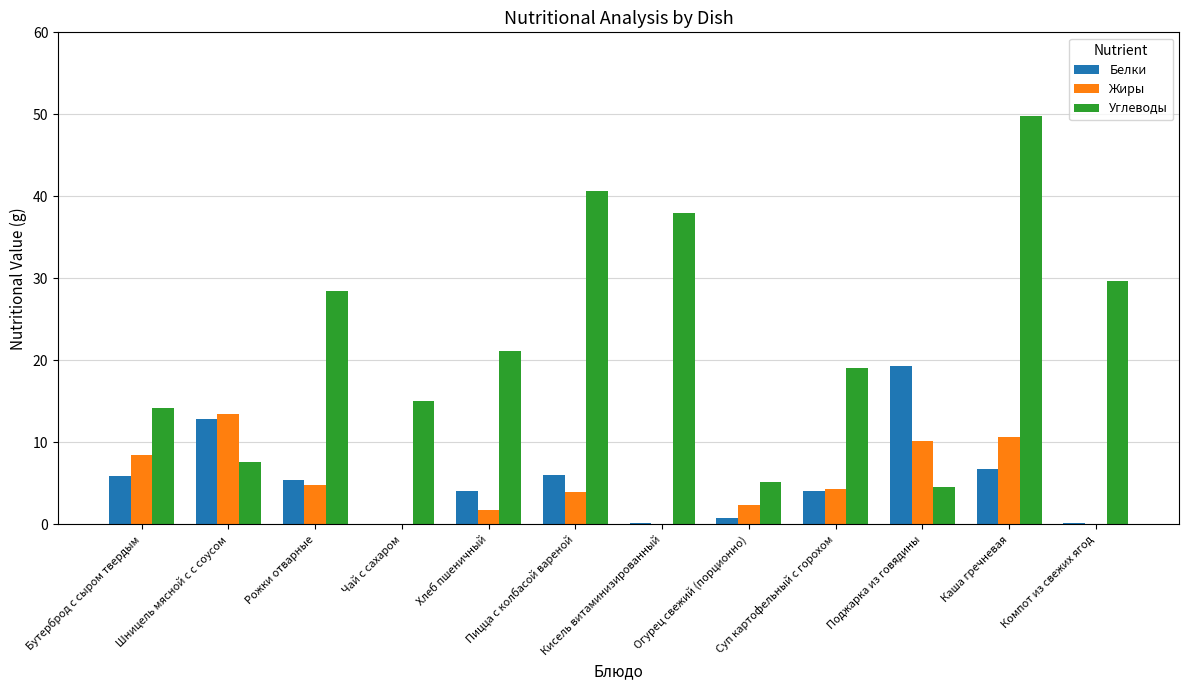

What is the total value across all series at Хлеб пшеничный?

26.9